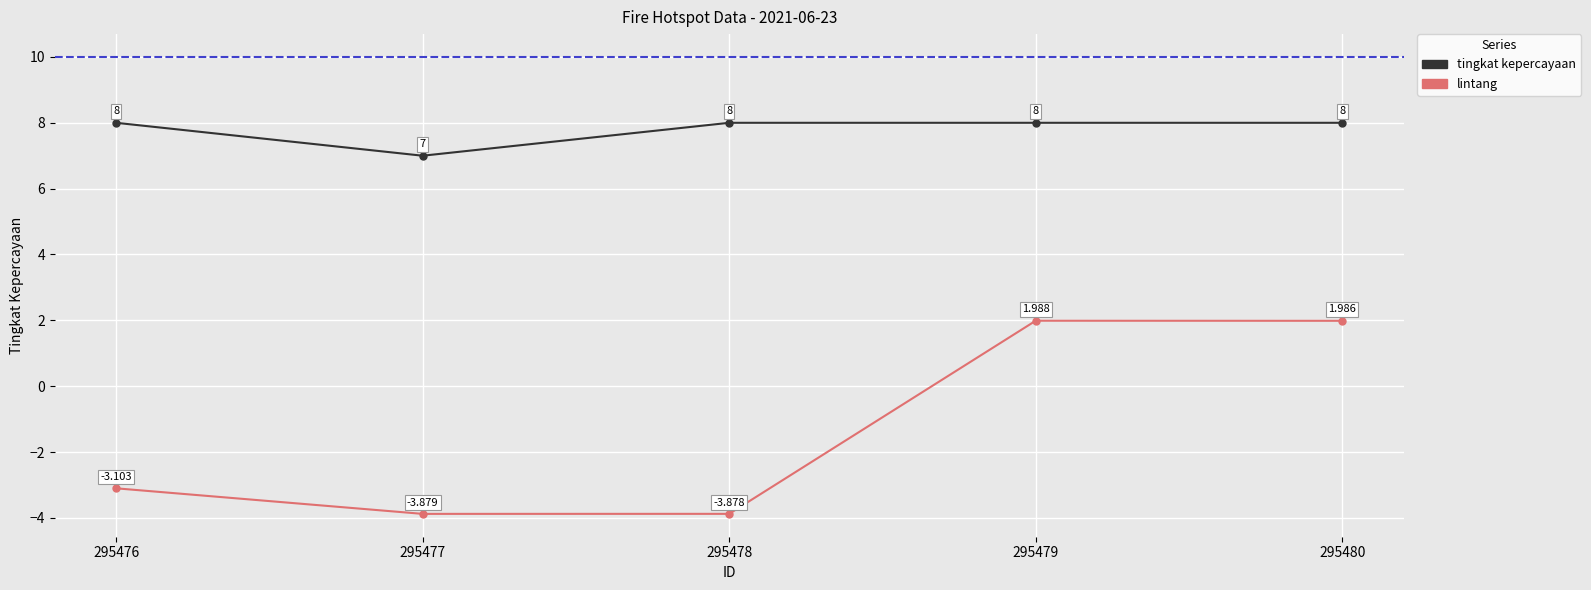

List the series in order of their peak value, lowest first.

lintang, tingkat kepercayaan